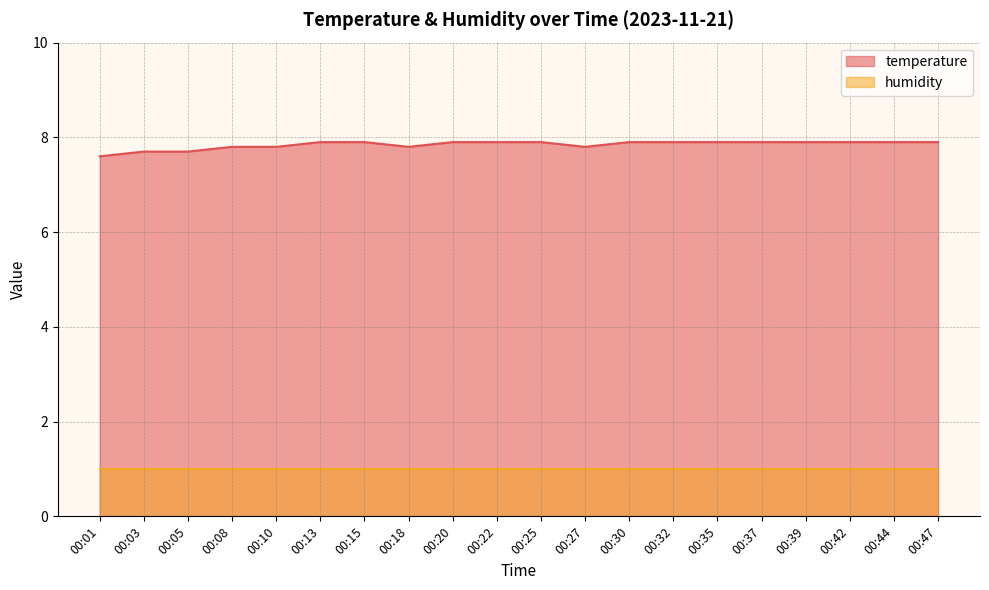

How many lines are shown in the chart?

2